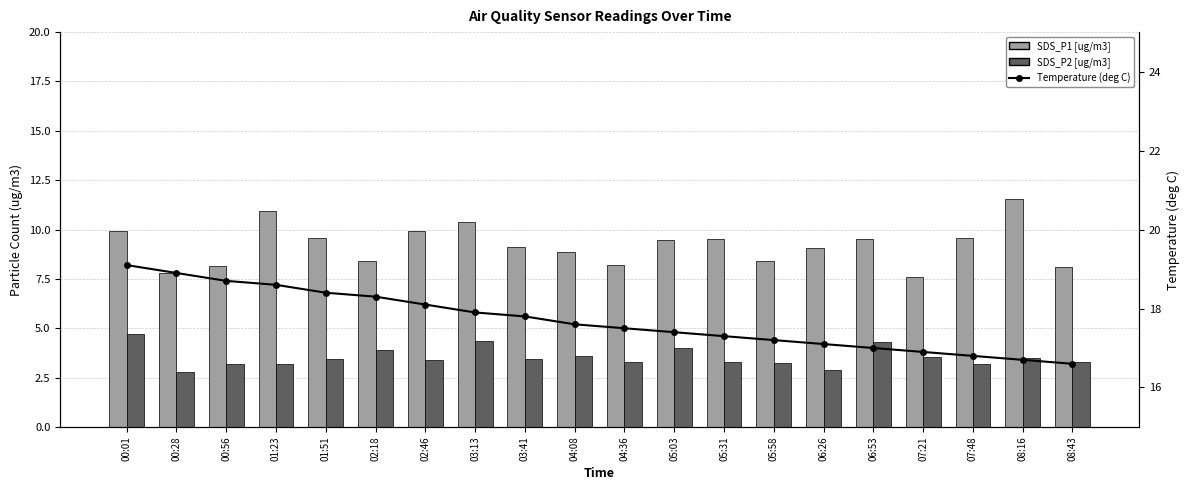

Rank the series by their maximum value, from highest to lowest.

Temperature (deg C), SDS_P1 [ug/m3], SDS_P2 [ug/m3]